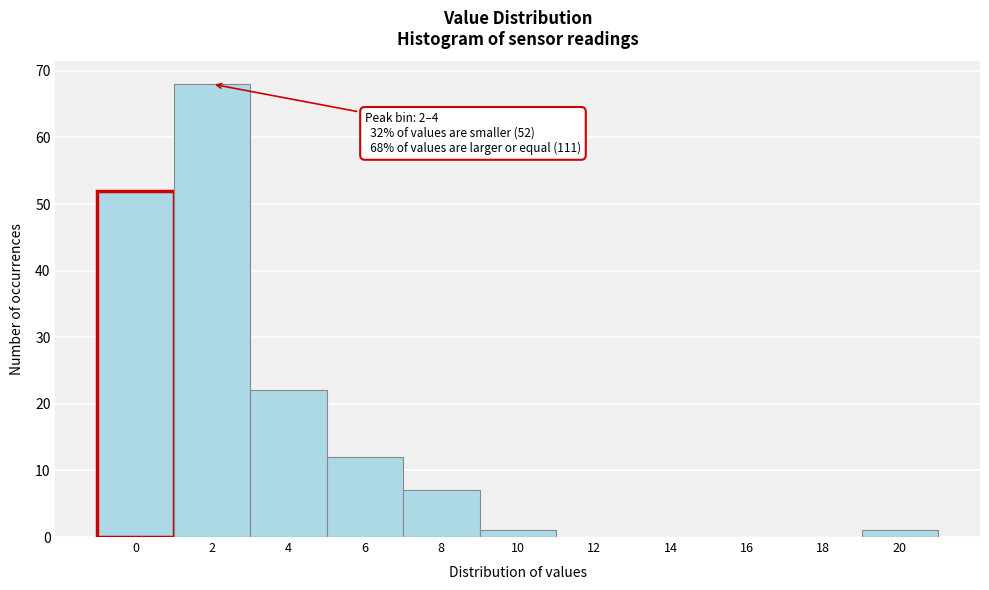

Reading right to left, transcribe all the data shown in this chart.

20=1	18=0	16=0	14=0	12=0	10=1	8=7	6=12	4=22	2=68	0=52